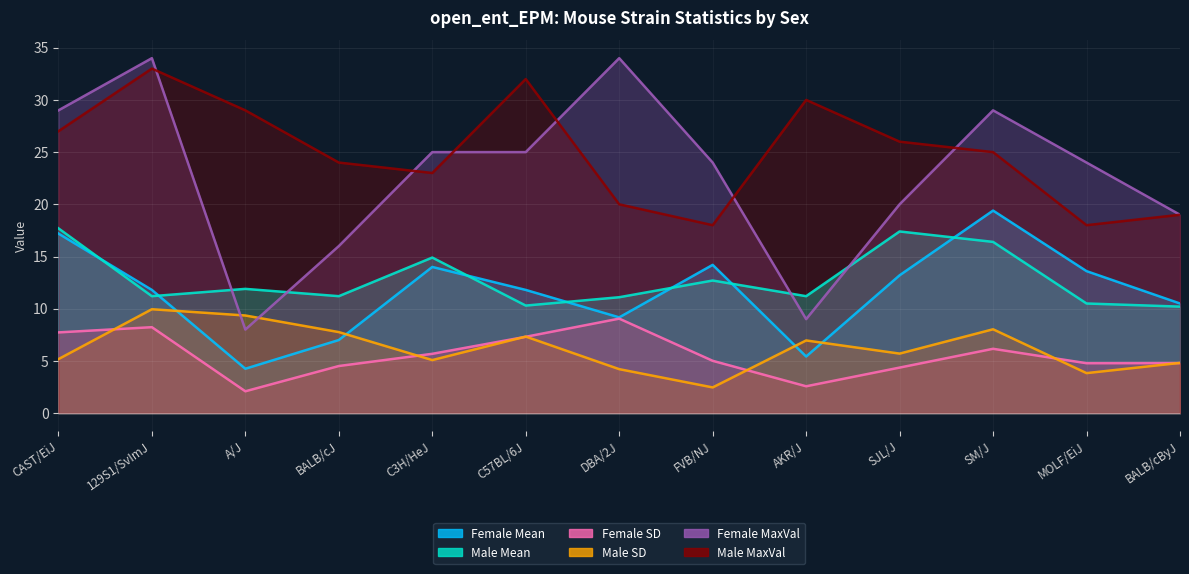

How many values in the Male Mean series are below 11?

3